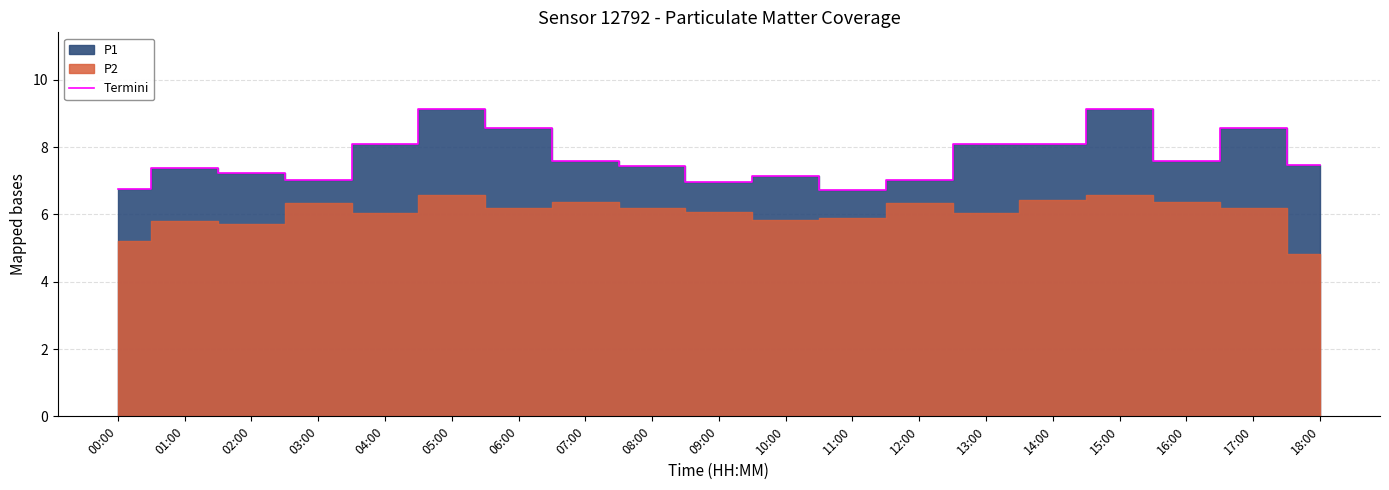

Where does the data first go above 7?

01:00